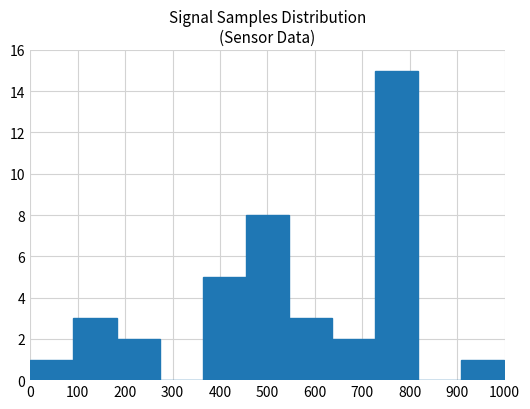

Approximately how many times larger is the value at 0 compared to 700?

0.5